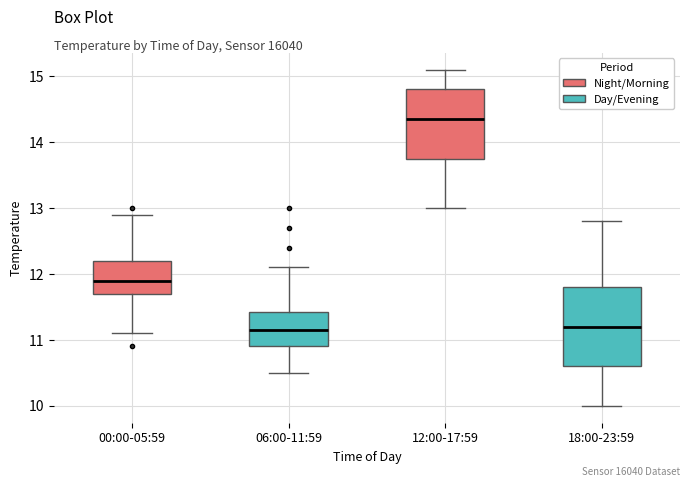

Reading left to right, read every box against the y-axis: the position of its median line, the range the box covers, and the ends of its whiskers. The values are not printed on the chart, so give them approximately, as read against the axis.

00:00-05:59: median 11.9, box 11.7 to 12.2, whiskers 11.1 to 12.9
06:00-11:59: median 11.2, box 10.9 to 11.4, whiskers 10.5 to 12.1
12:00-17:59: median 14.4, box 13.8 to 14.8, whiskers 13.0 to 15.1
18:00-23:59: median 11.2, box 10.6 to 11.8, whiskers 10.0 to 12.8